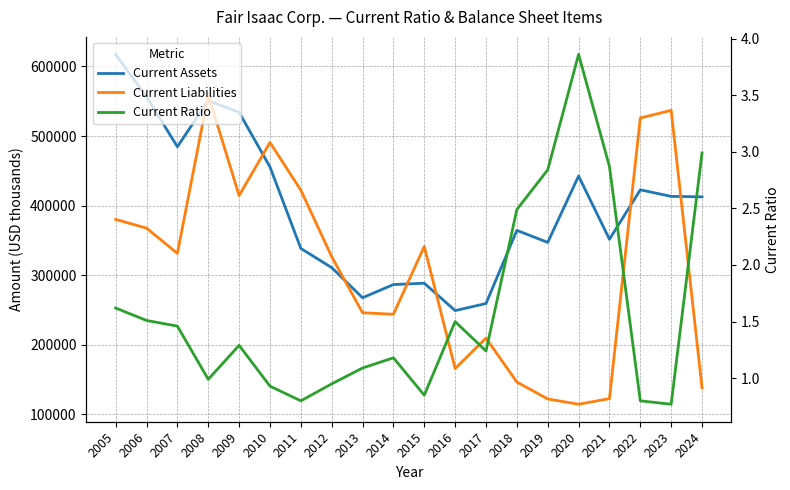

Reading right to left, what are all the values shown in this chart?

Current Assets: 412680.0	413310.0	422751.0	351702.0	442558.0	347175.0	364481.0	259325.0	249188.0	288527.0	286602.0	267638.0	310931.0	338512.0	455706.0	534078.0	550974.0	484715.0	556448.0	617413.0
Current Liabilities: 138157.0	537029.0	525924.0	122631.0	114588.0	122147.0	146498.0	209605.0	165880.0	341404.0	243875.0	246077.0	326655.0	422215.0	490828.0	414511.0	559207.0	331459.0	367688.0	380285.0
Current Ratio: 3.0	0.8	0.8	2.9	3.9	2.8	2.5	1.2	1.5	0.8	1.2	1.1	0.9	0.8	0.9	1.3	1.0	1.5	1.5	1.6